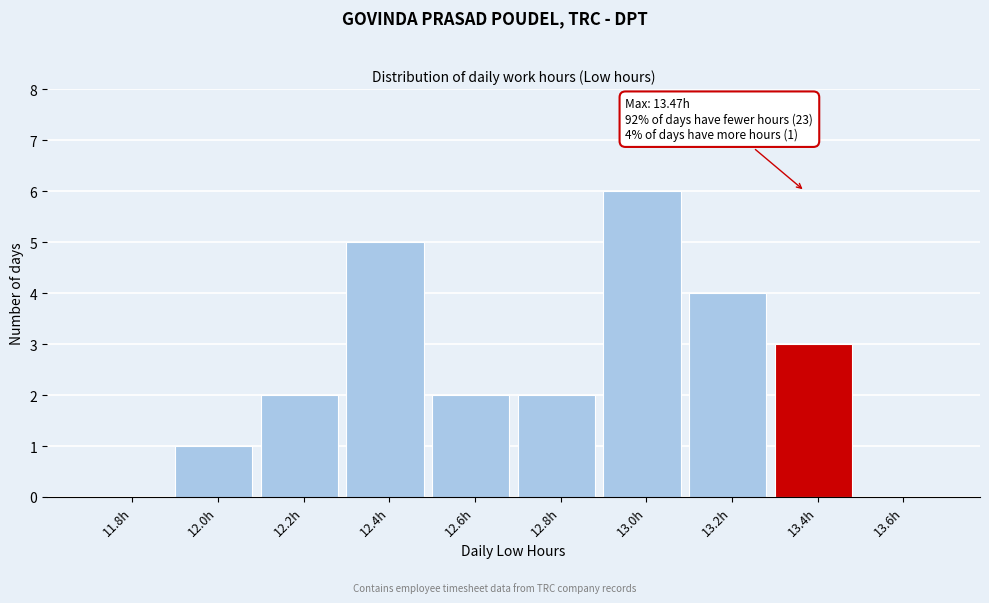

Reading left to right, what are all the values shown in this chart?

11.8h=0	12.0h=1	12.2h=2	12.4h=5	12.6h=2	12.8h=2	13.0h=6	13.2h=4	13.4h=3	13.6h=0